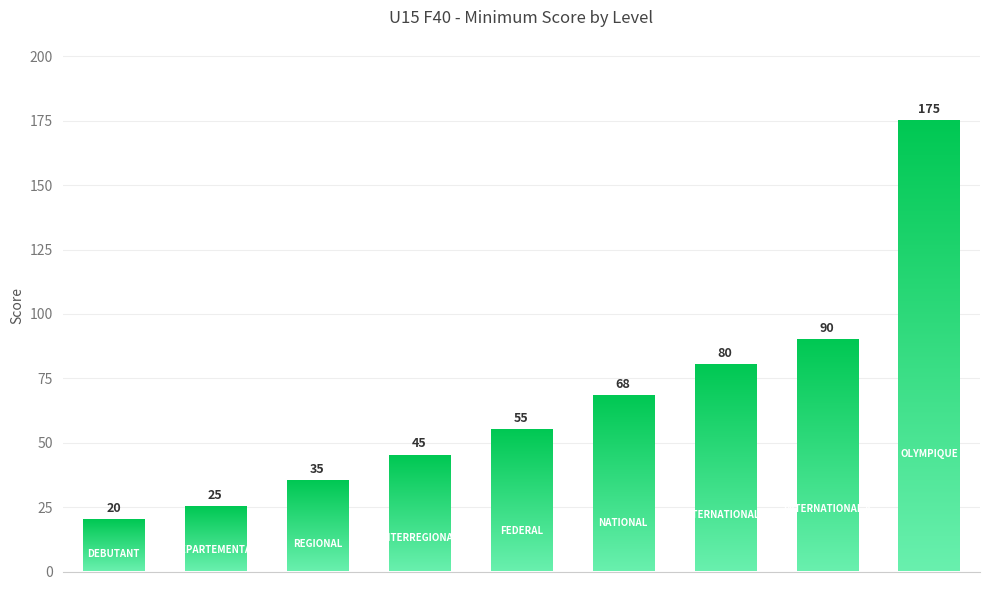

Reading left to right, list all the values displayed in this chart.

0=20	1=25	2=35	3=45	4=55	5=68	6=80	7=90	8=175